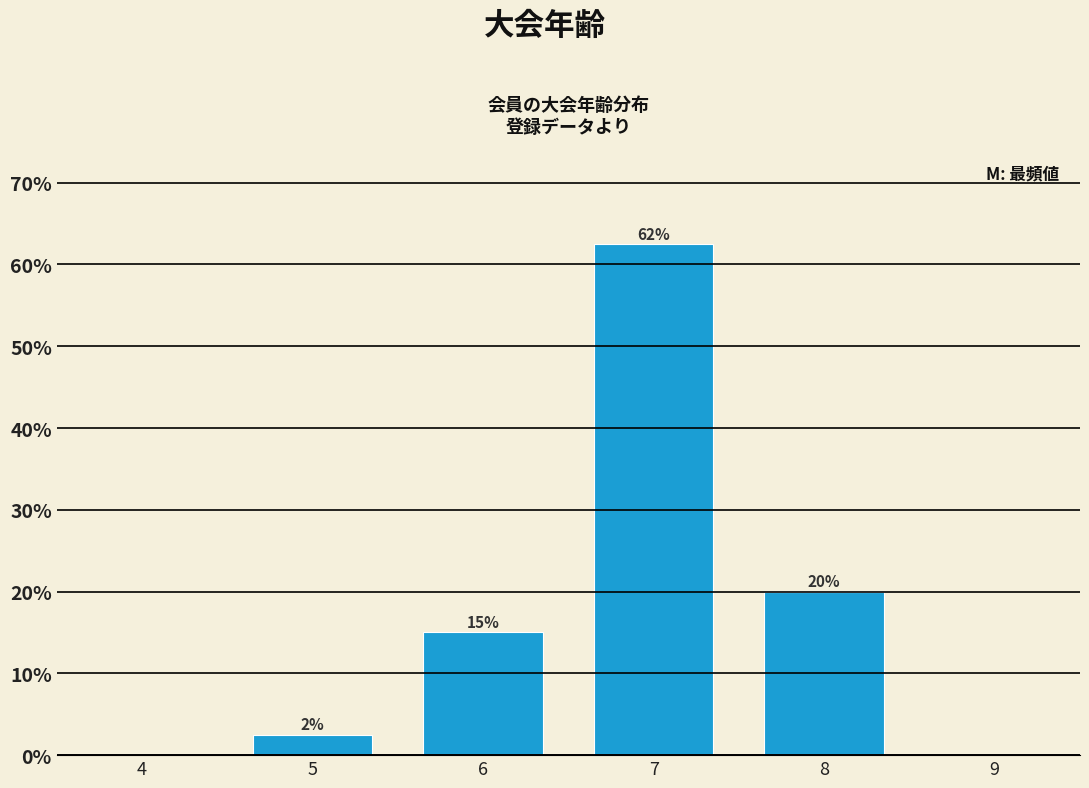

What is the value of the 2nd bar from the left?

15.0